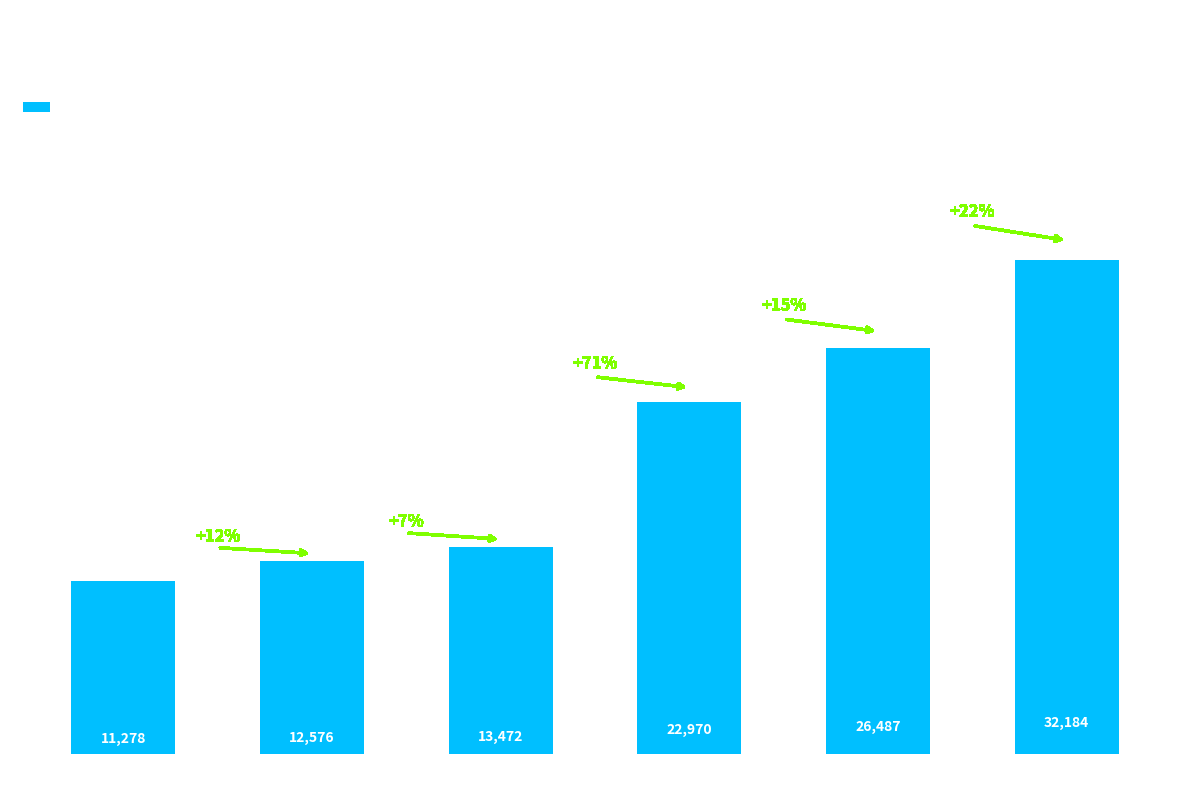

What is the sum of the values at 2H20 and 1H21?

23854